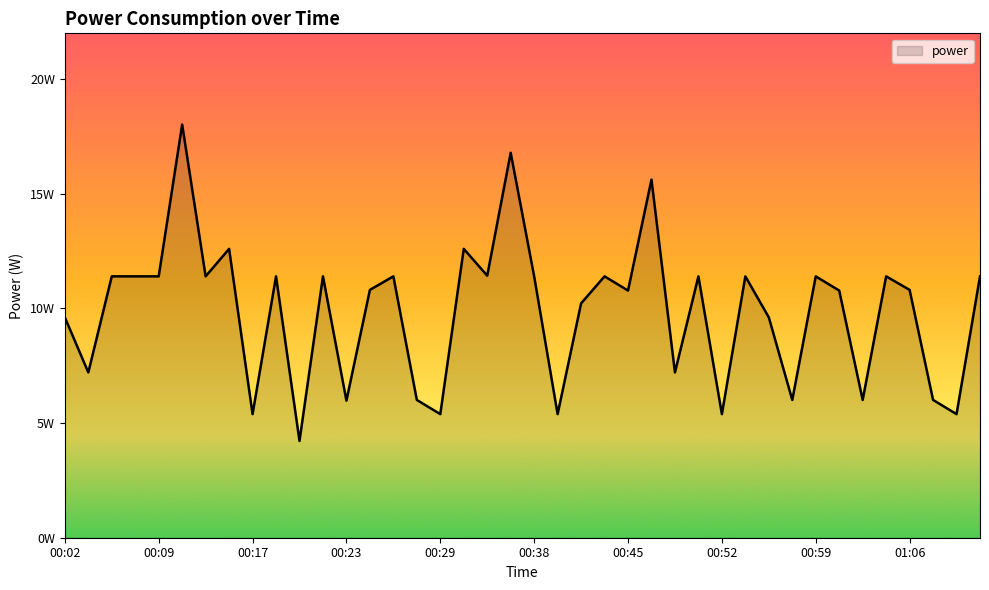

Does the chart display data point markers on the line(s)?

No